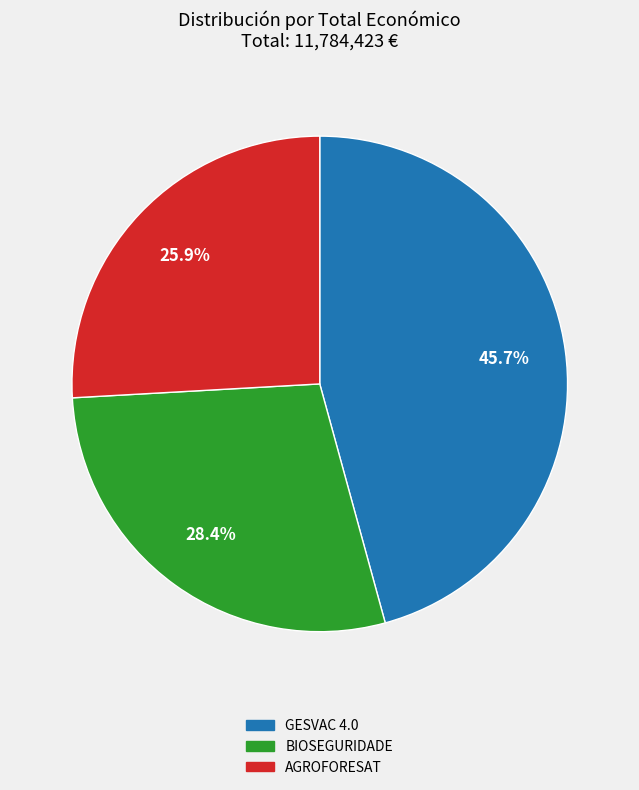

To the nearest percent, what is the average slice percentage?

33%